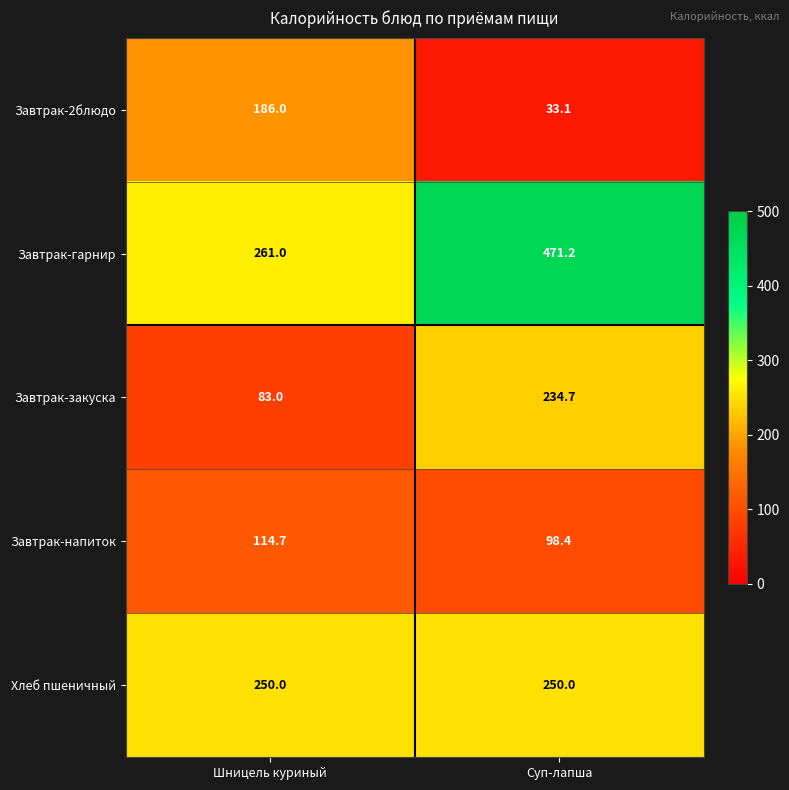

Which series has the largest range (max minus min)?

Завтрак-гарнир